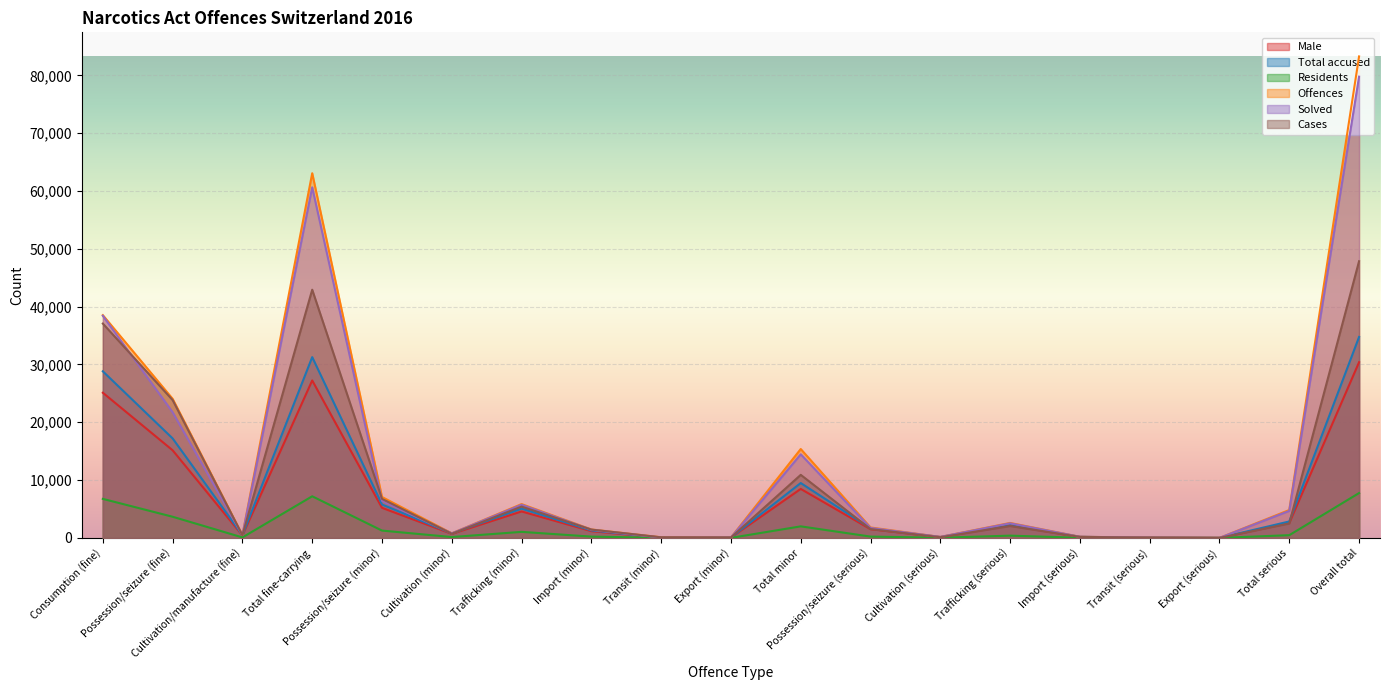

List the labels in order of Solved value, smallest first.

Export (serious), Transit (minor), Transit (serious), Export (minor), Cultivation (serious), Import (serious), Cultivation/manufacture (fine), Cultivation (minor), Import (minor), Possession/seizure (serious), Trafficking (serious), Total serious, Trafficking (minor), Possession/seizure (minor), Total minor, Possession/seizure (fine), Consumption (fine), Total fine-carrying, Overall total